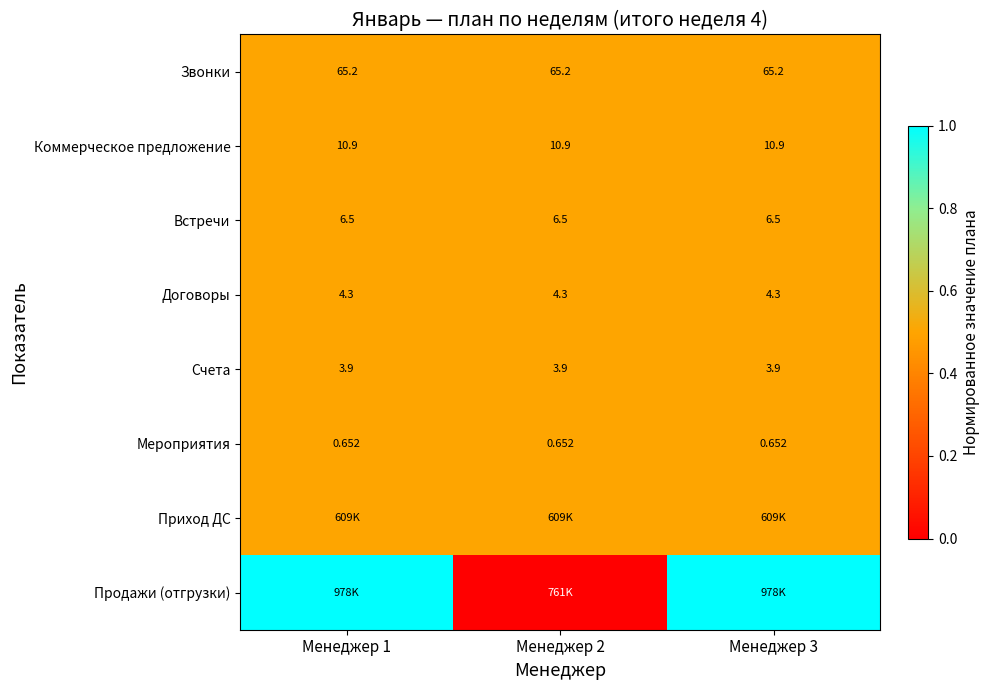

What is the spread (max minus min) of values at Менеджер 3?

0.5